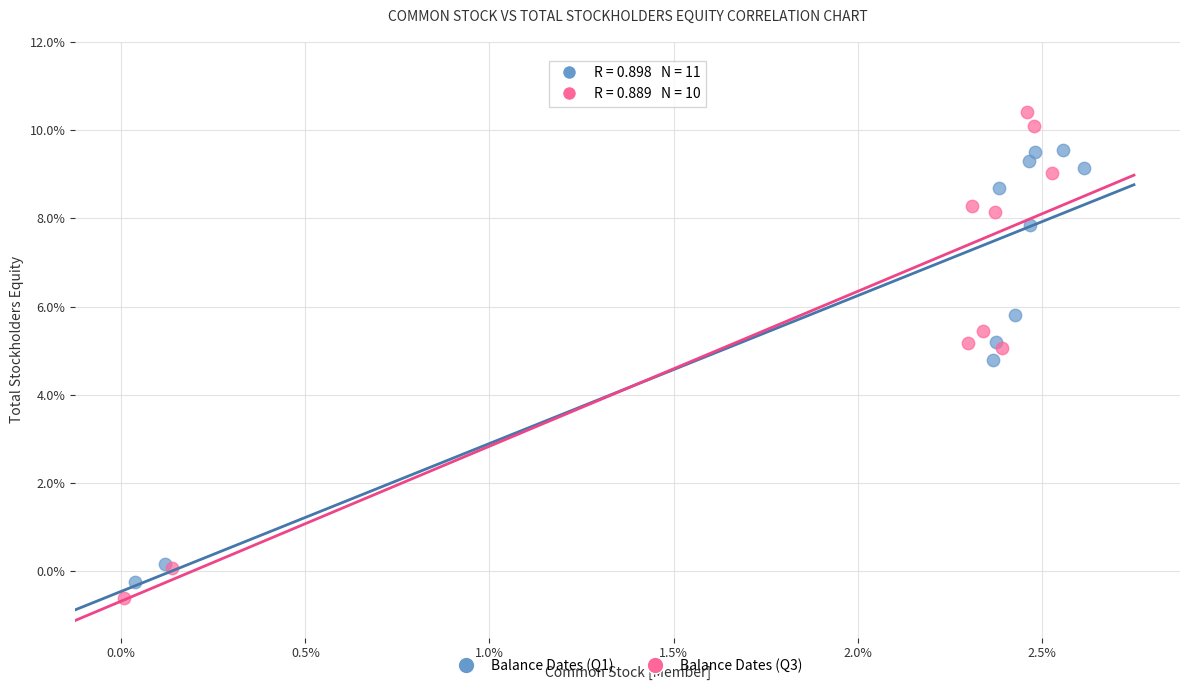

What are all the series names shown in the legend?

Balance Dates (Q1), Balance Dates (Q3)